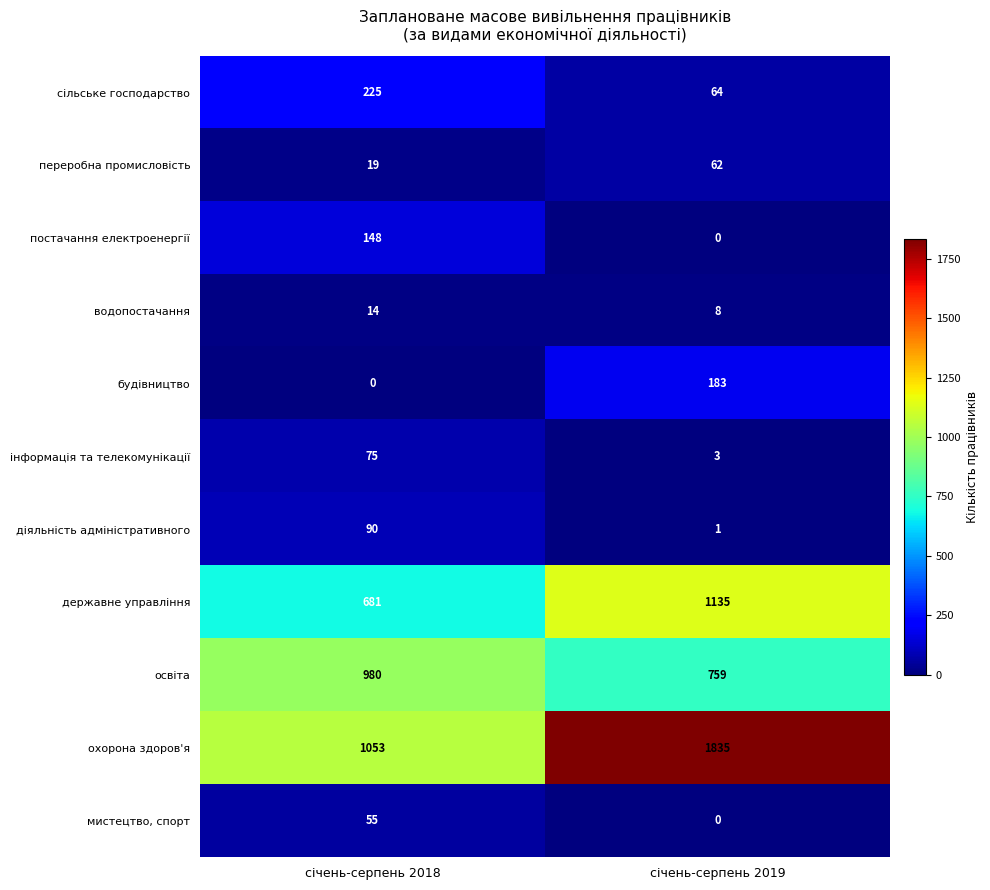

What is the average value of the охорона здоров'я series?

1444